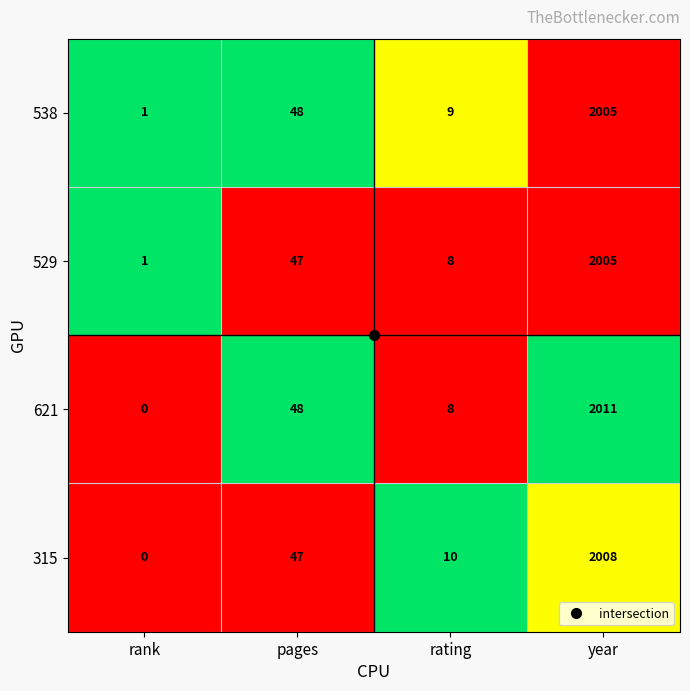

List the series in order of their overall mean, highest first.

621, 315, 538, 529